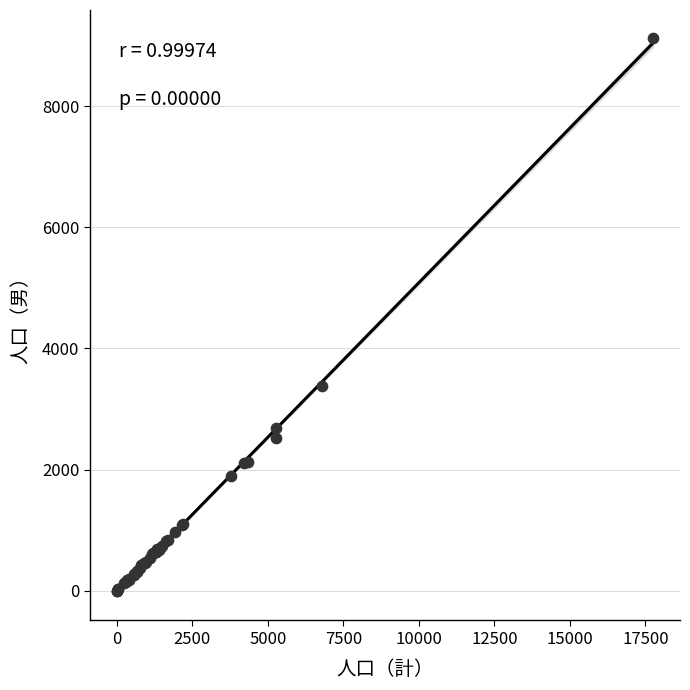

What Y value in the scatter plot is closest to 4563?

3373